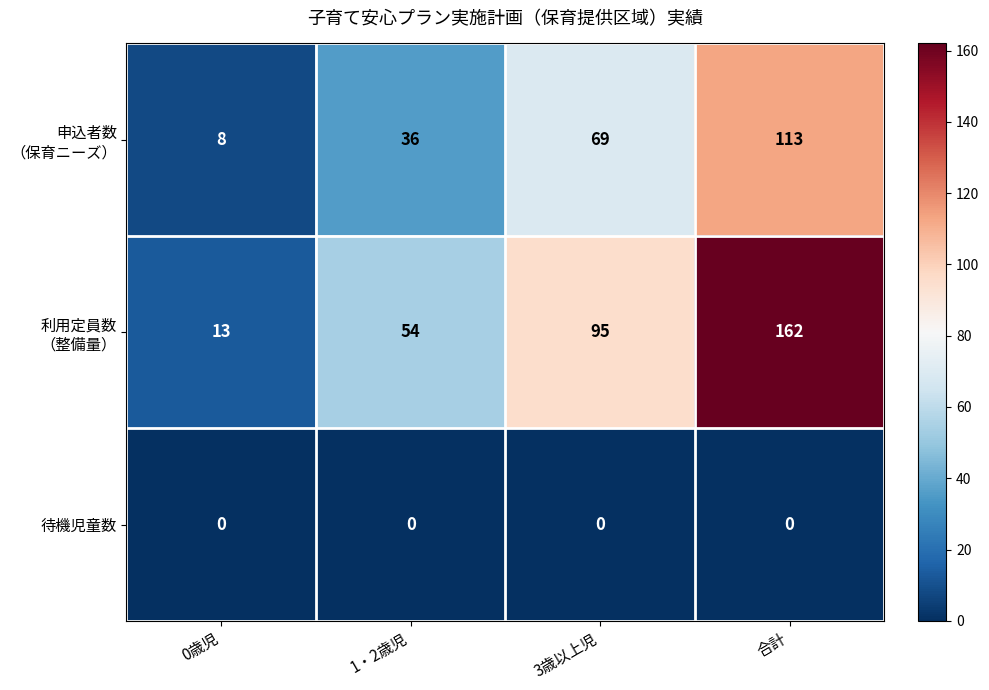

What is the total value across all series at 3歳以上児?

164